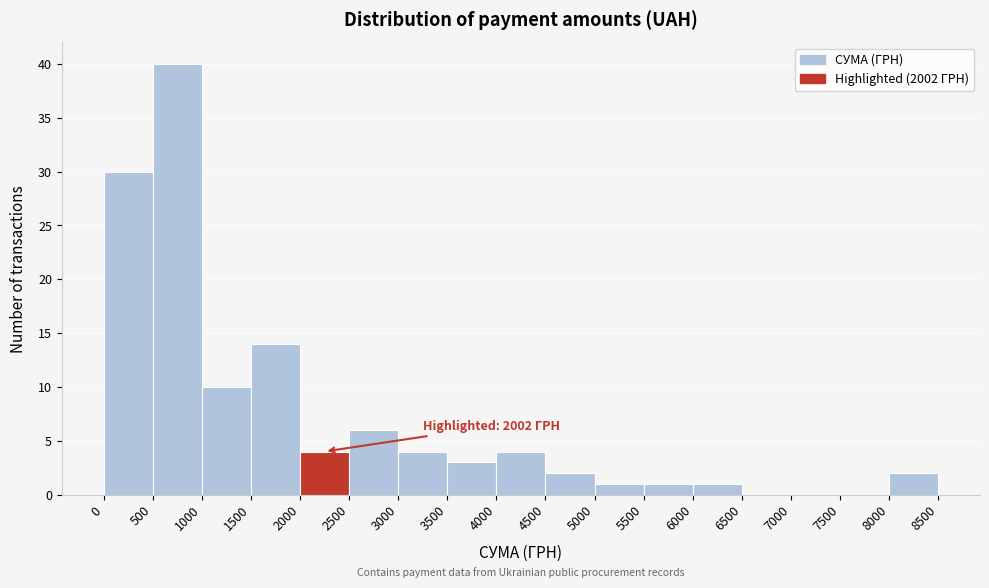

Over which range of the x-axis is the bar tallest?

500 to 1000